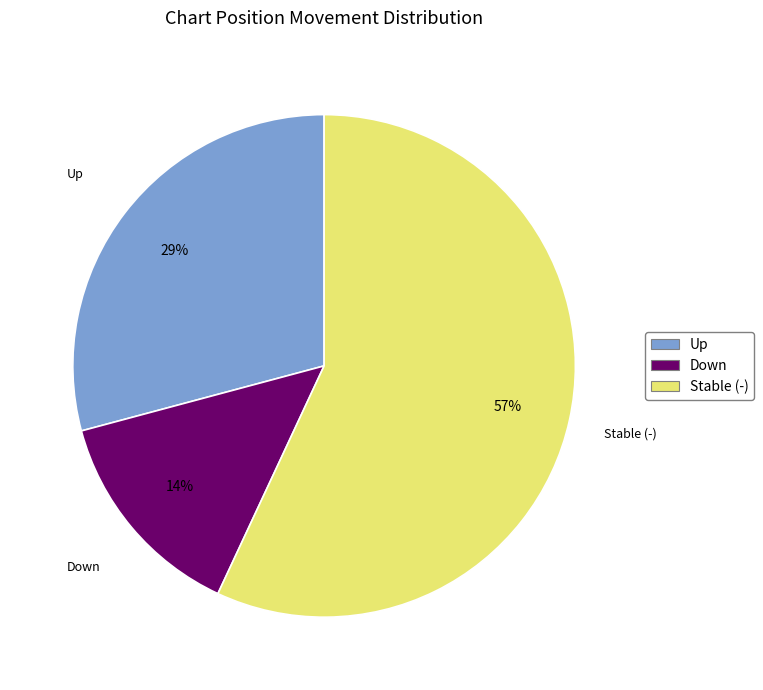

Count the number of slices in the pie.

3